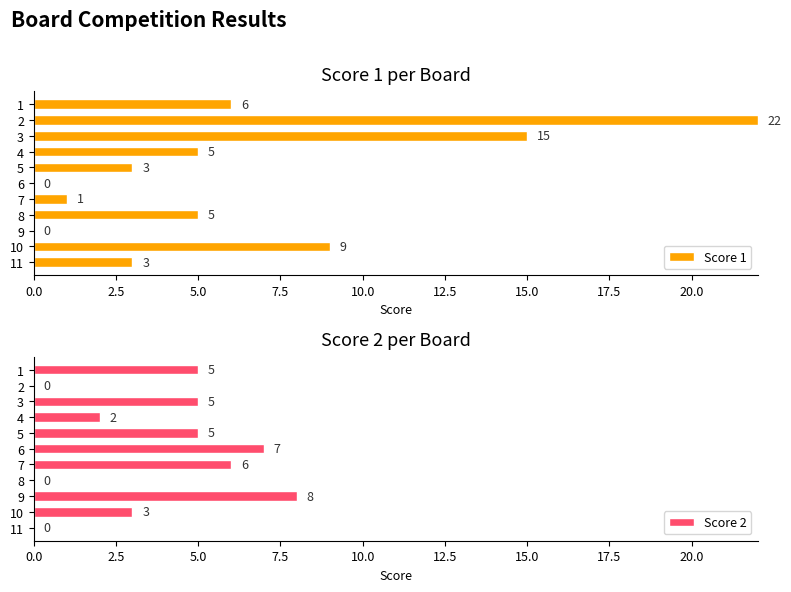

How many Score 2 values are between 0 and 6?

9